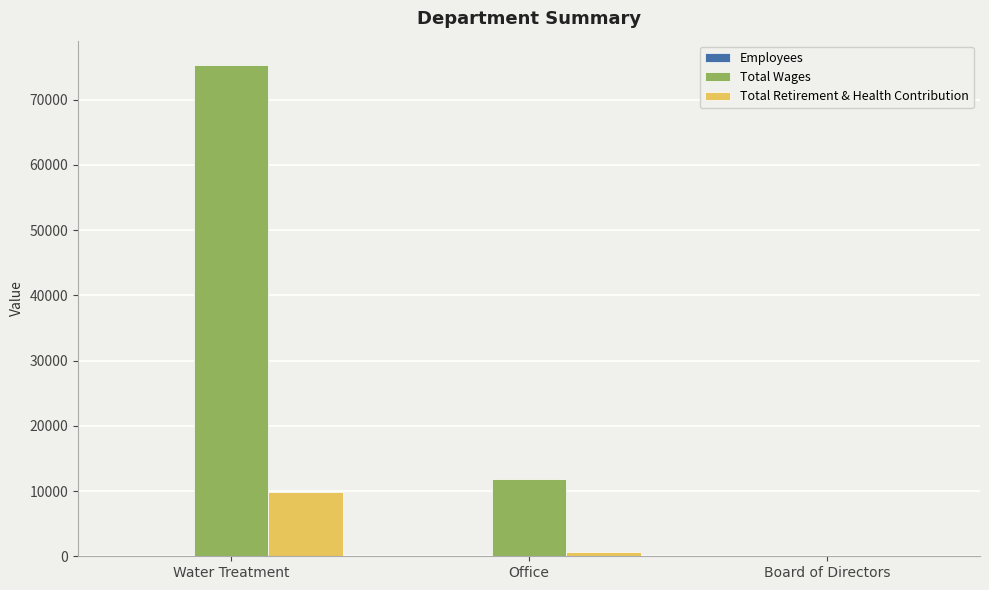

What is the maximum value shown in the chart?

75255